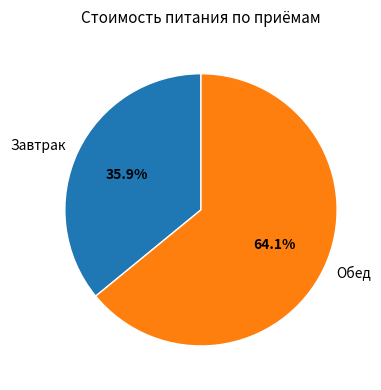

Combined, what portion of the pie is Завтрак and Обед?

100.0%